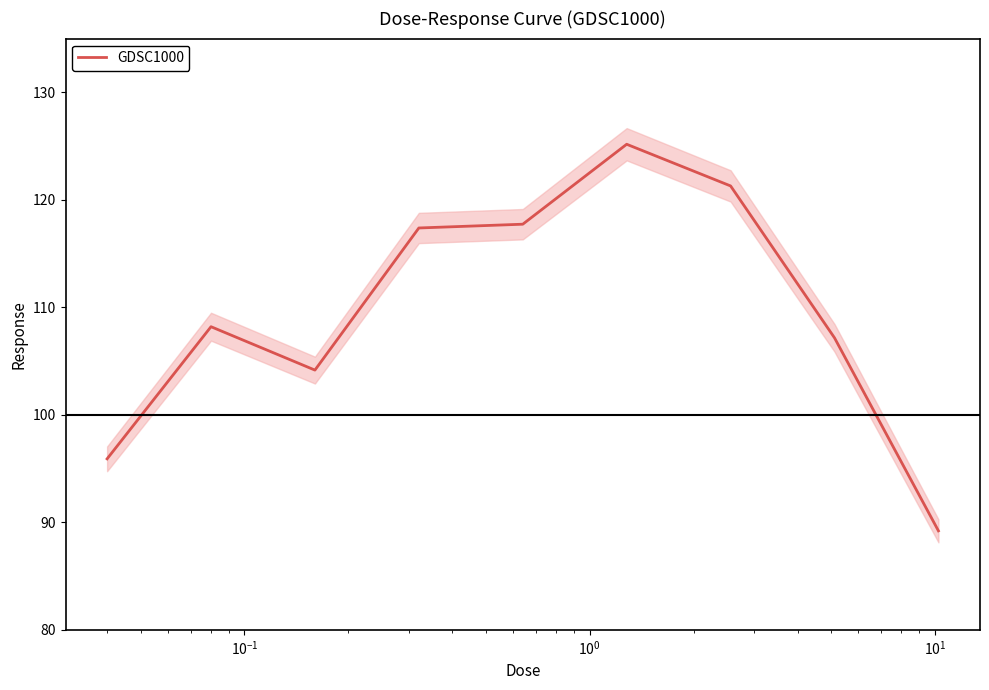

Count the number of categories in the chart.

9